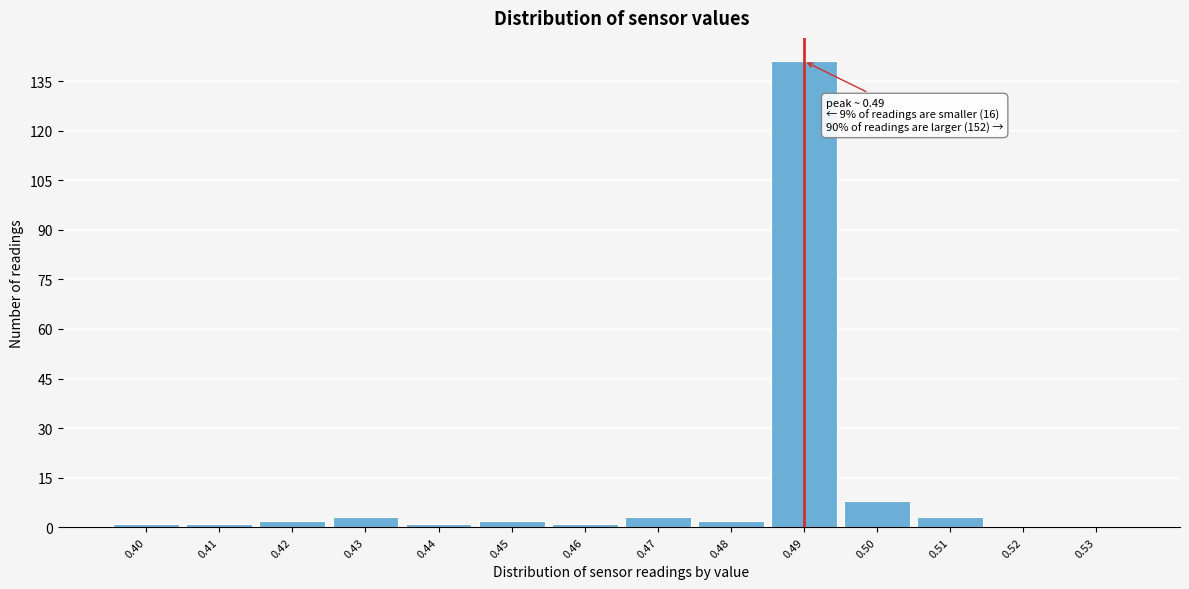

Reading left to right, transcribe all the data shown in this chart.

0.40=1	0.41=1	0.42=2	0.43=3	0.44=1	0.45=2	0.46=1	0.47=3	0.48=2	0.49=141	0.50=8	0.51=3	0.52=0	0.53=0